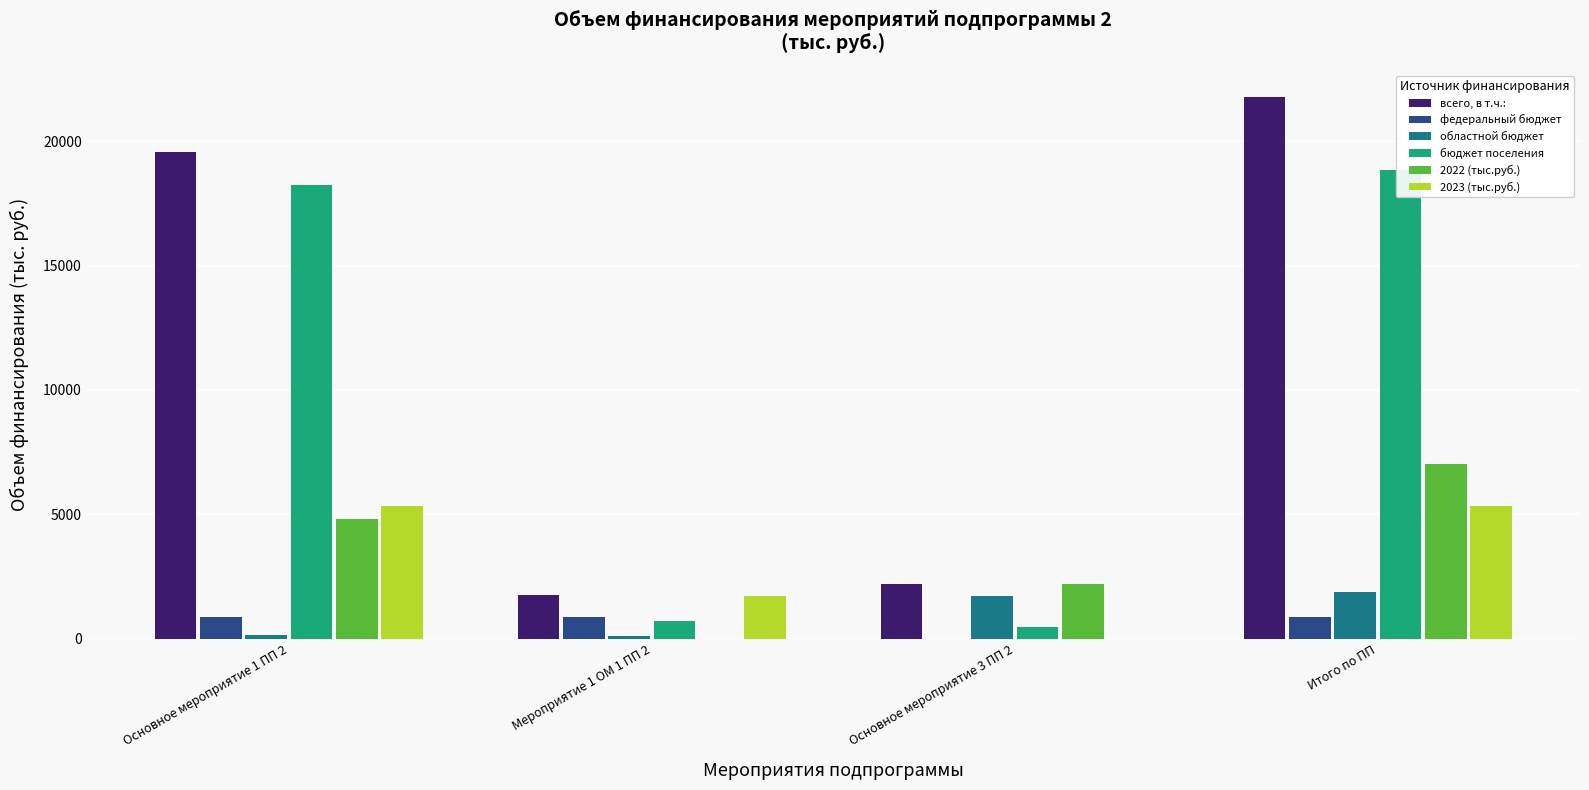

Which category has the lowest value in the 2023 (тыс.руб.) series?

Основное мероприятие 3 ПП 2